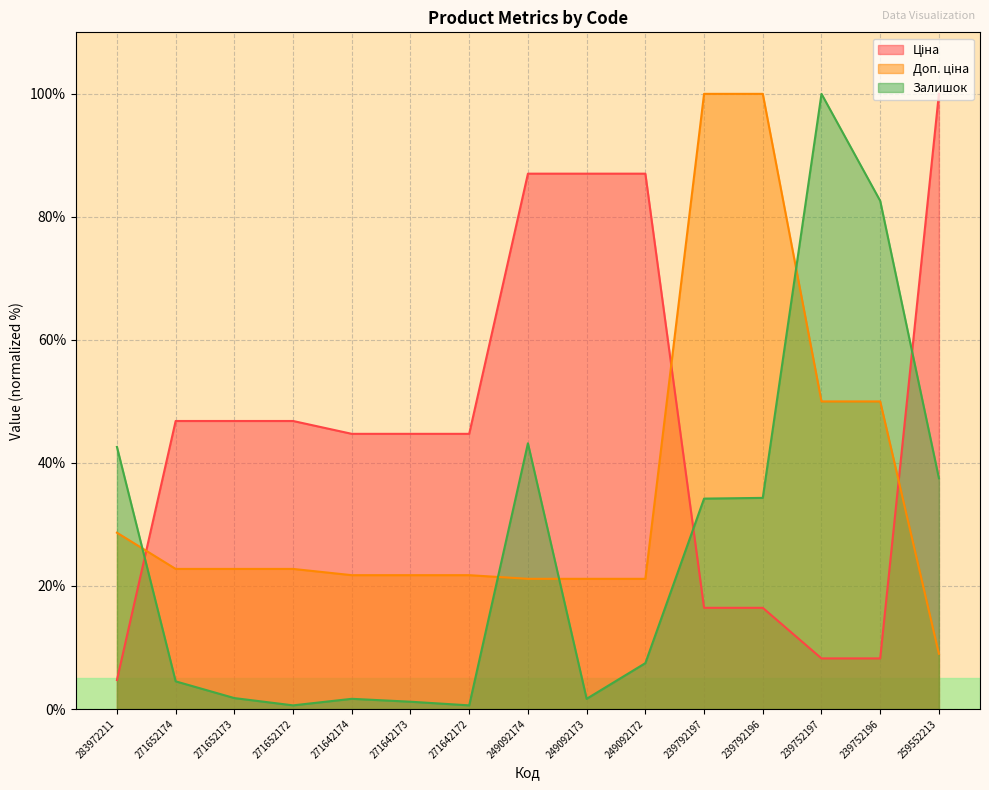

How many lines are shown in the chart?

3